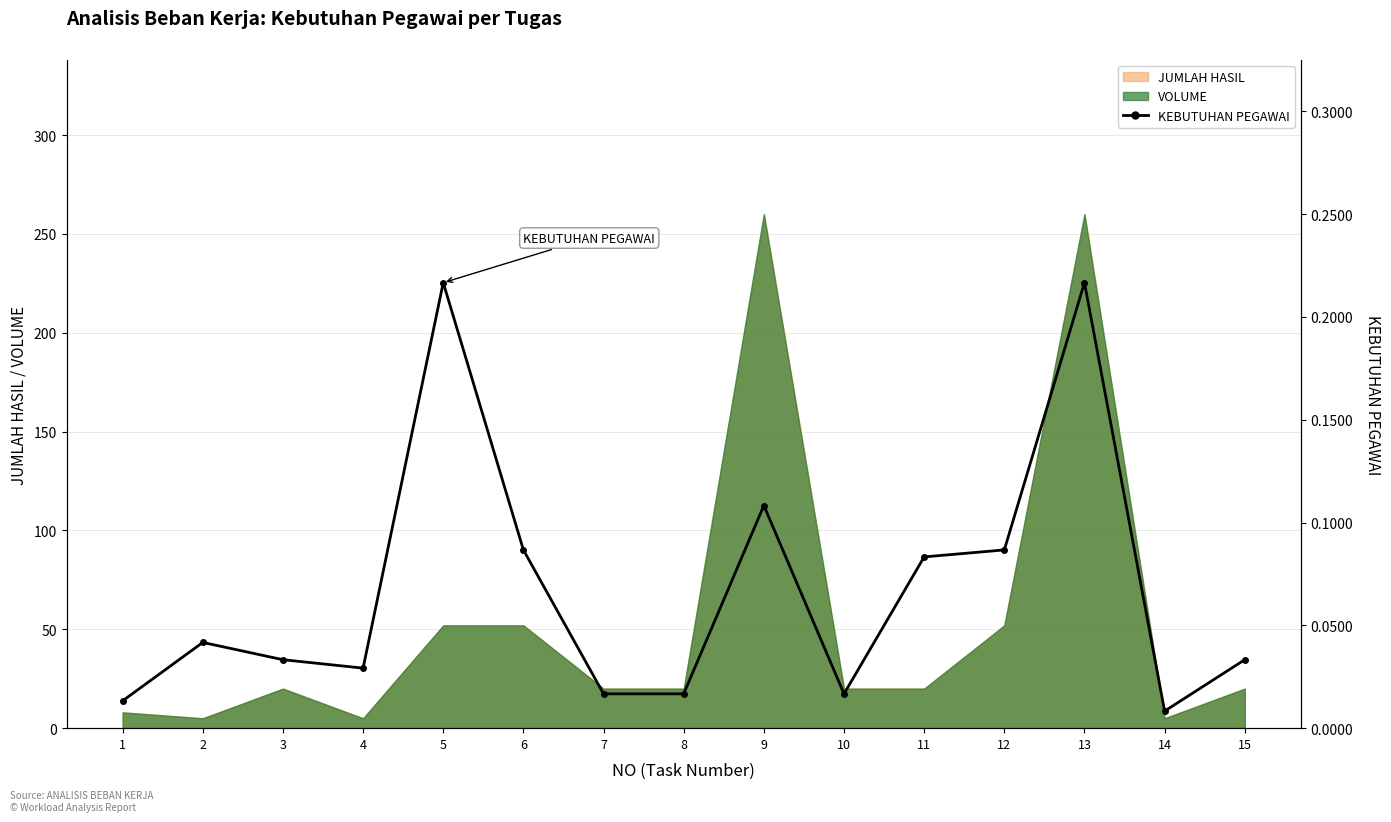

What is the greatest value displayed?

0.2